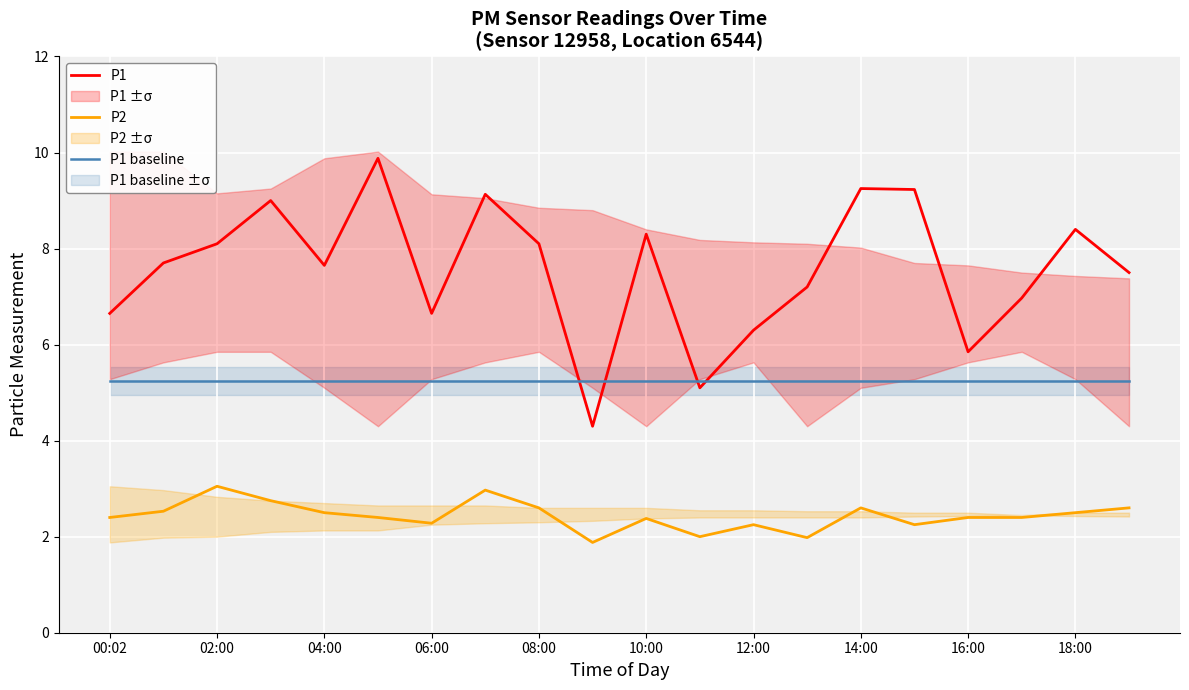

True or false: P1 baseline and P2 intersect in this chart.

False